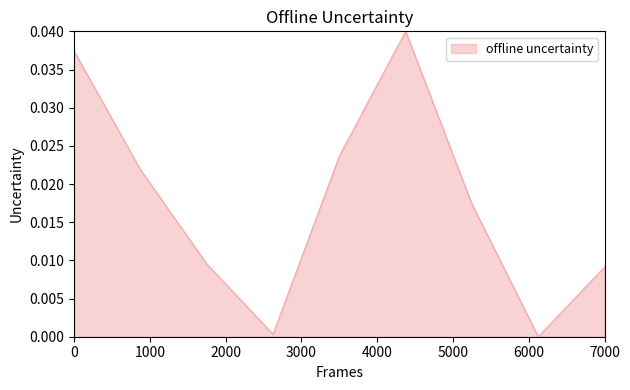

Does the chart display data point markers on the line(s)?

No